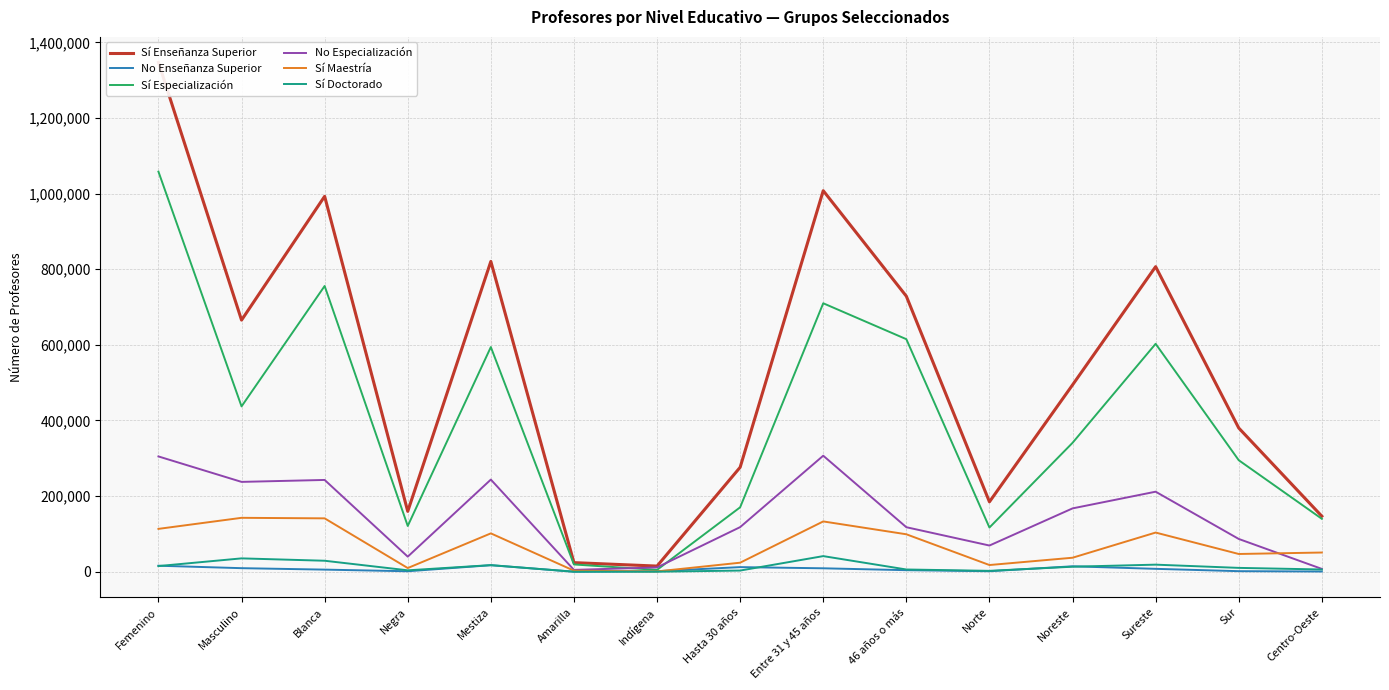

Which label corresponds to the largest value in the chart?

Femenino